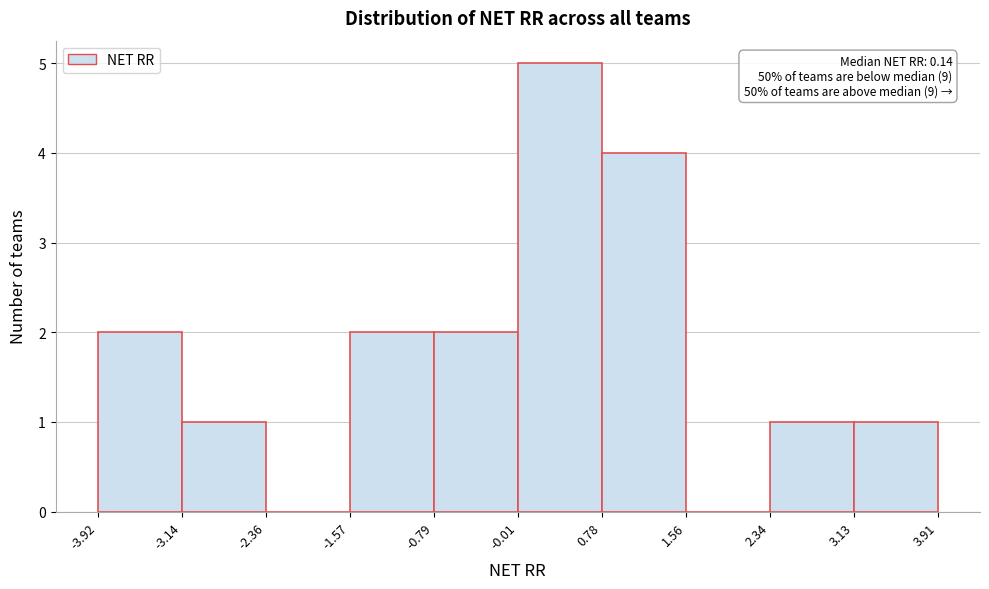

Which range on the x-axis has the tallest bar?

-0.01 to 0.78